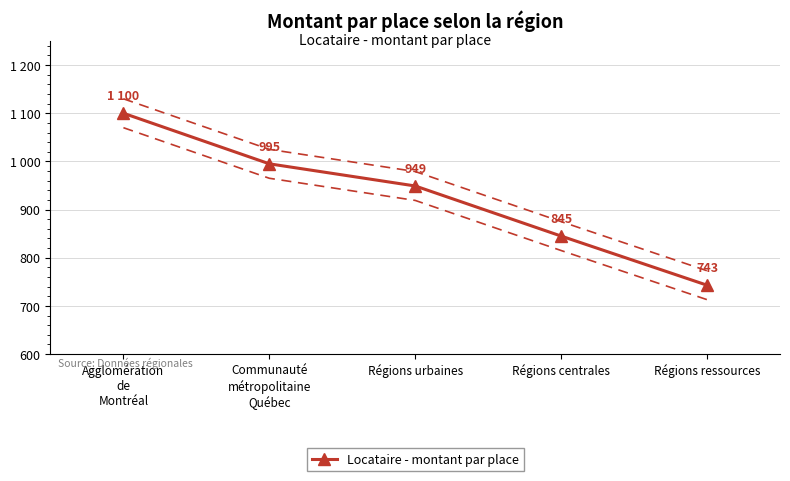

What is the label of the 1st point from the left?

Agglomération
de
Montréal